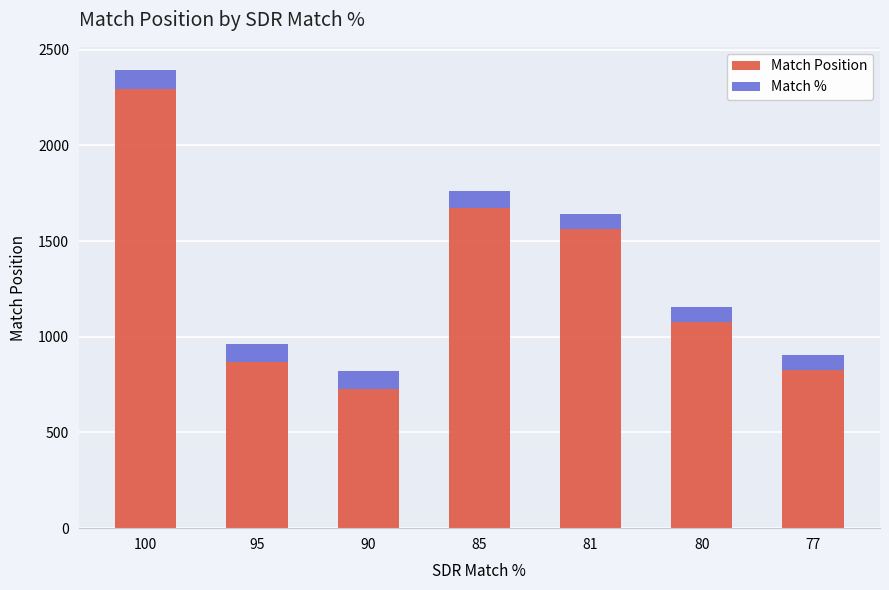

At which category is the sum across all series the highest?

100